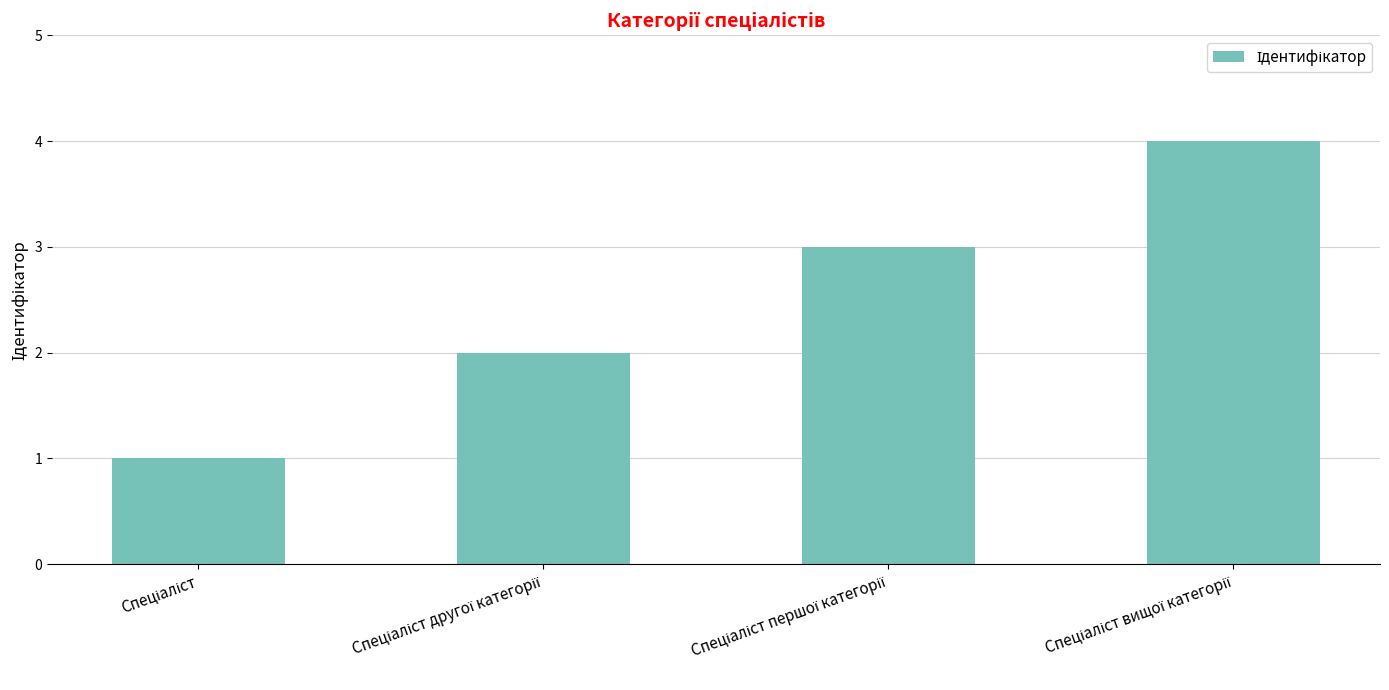

Reading right to left, what are all the values shown in this chart?

4	3	2	1